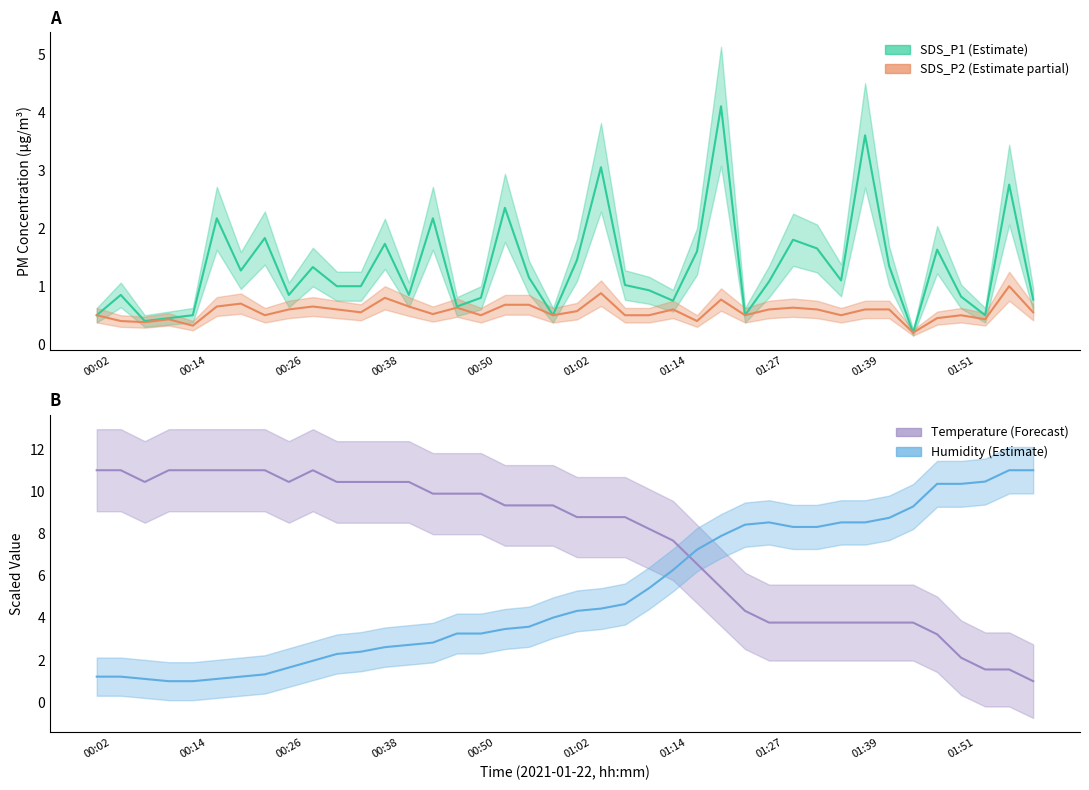

What is the maximum value for SDS_P2 (Estimate partial)?

1.0